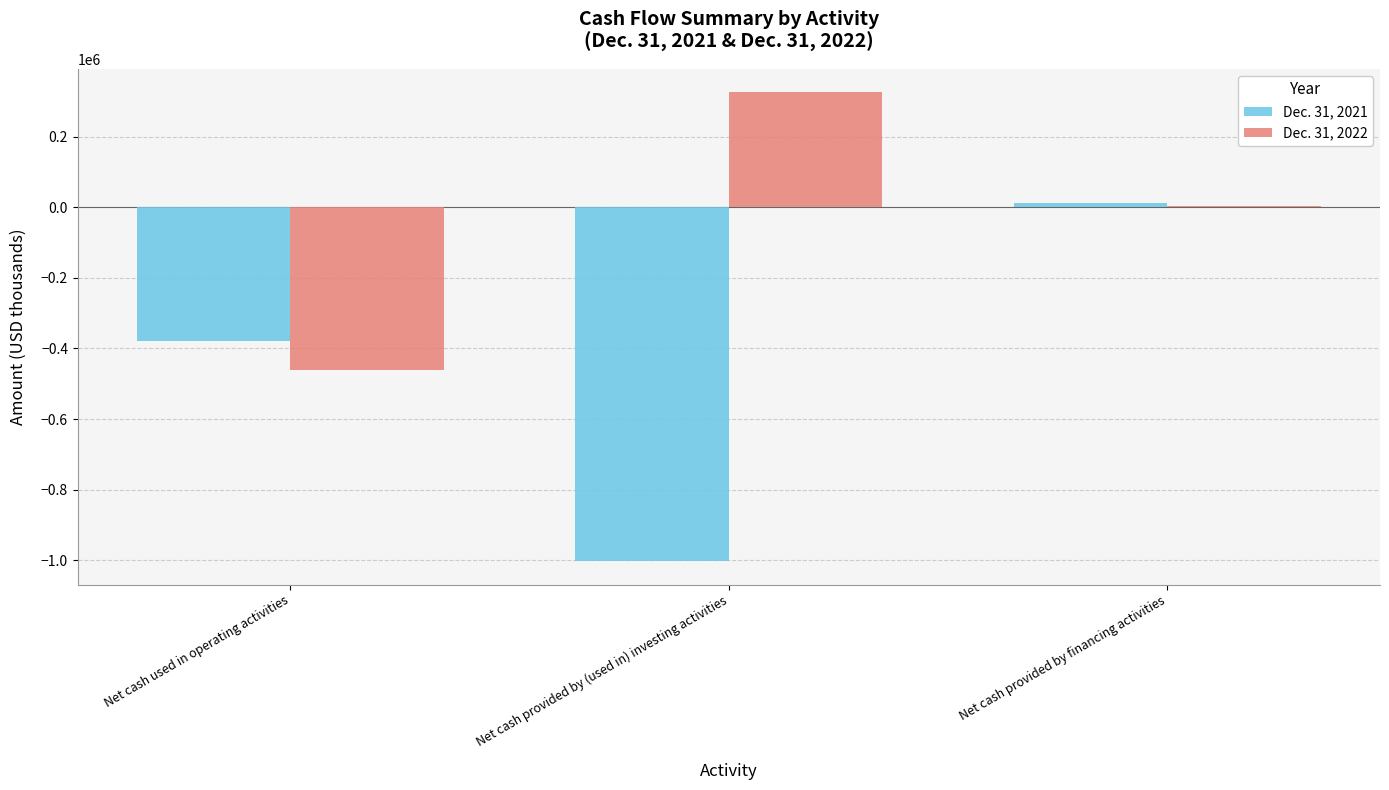

Which label corresponds to the largest value in the chart?

Net cash provided by (used in) investing activities